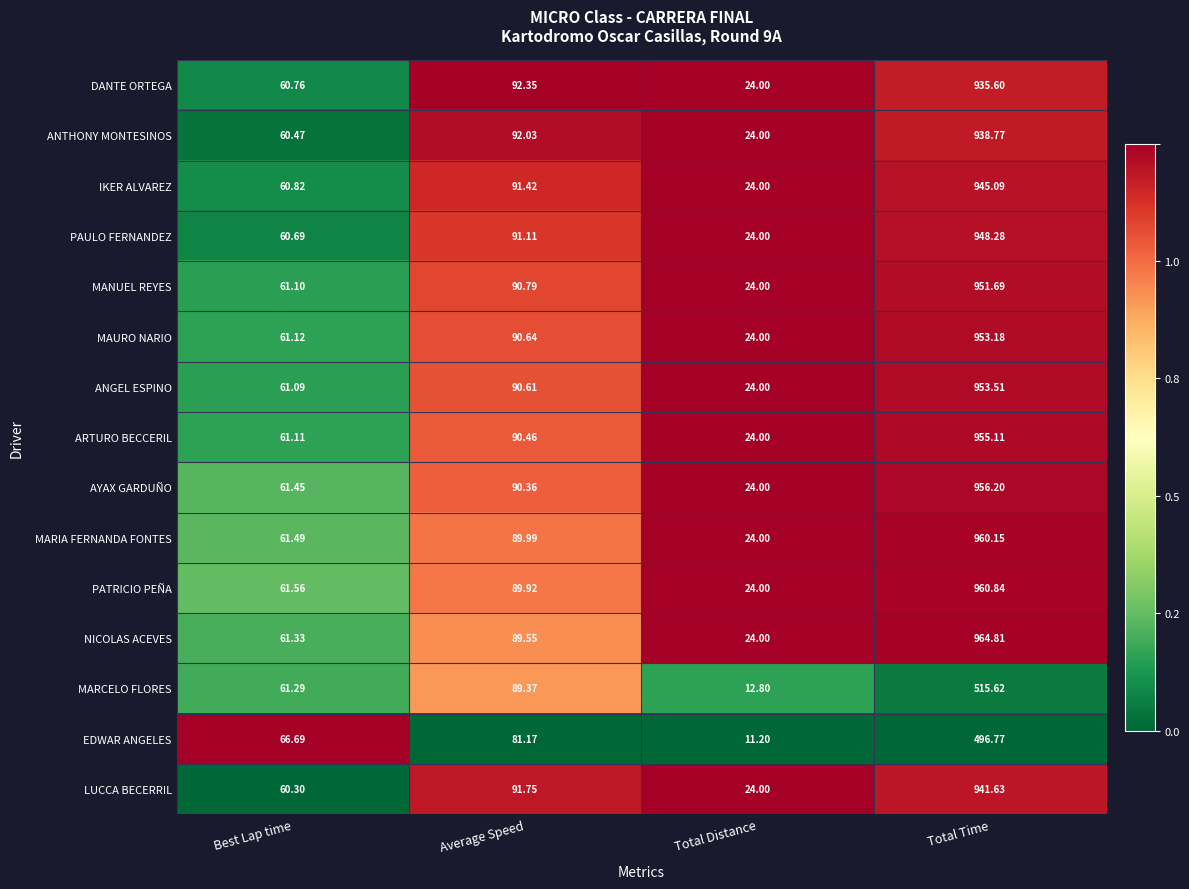

List the series in order of their peak value, lowest first.

EDWAR ANGELES, MARCELO FLORES, DANTE ORTEGA, ANTHONY MONTESINOS, LUCCA BECERRIL, IKER ALVAREZ, PAULO FERNANDEZ, MANUEL REYES, MAURO NARIO, ANGEL ESPINO, ARTURO BECCERIL, AYAX GARDUÑO, MARIA FERNANDA FONTES, PATRICIO PEÑA, NICOLAS ACEVES